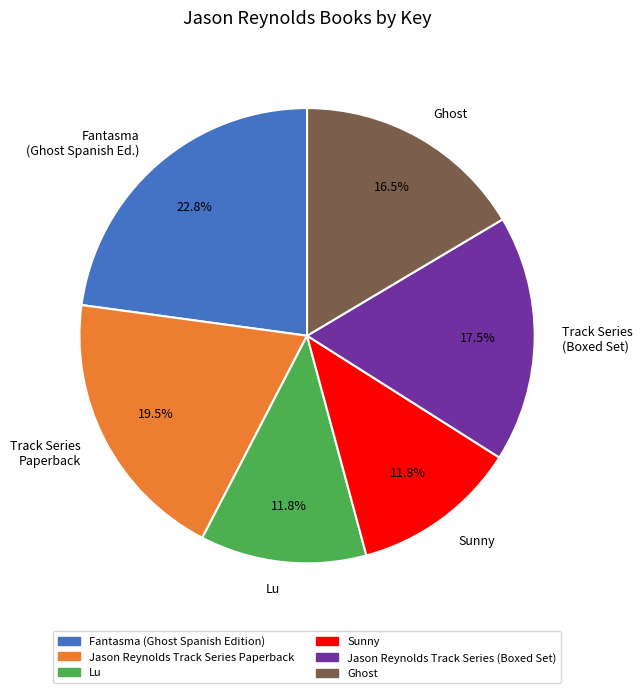

To the nearest percent, what is the difference between the largest and smallest slice percentages?

11%